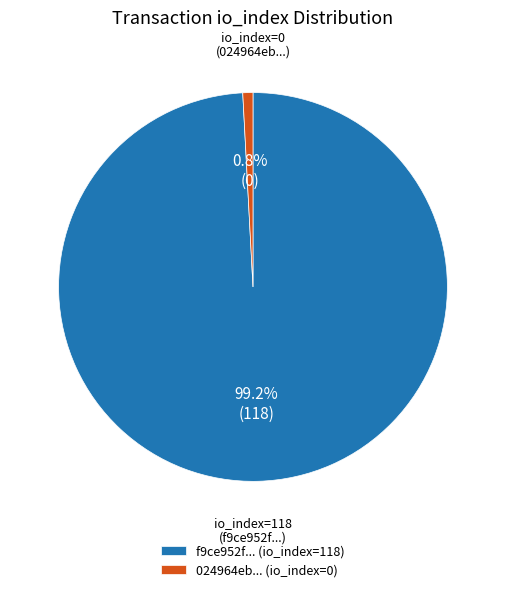

What is the largest slice in the pie chart?

f9ce952f... (io_index=118)